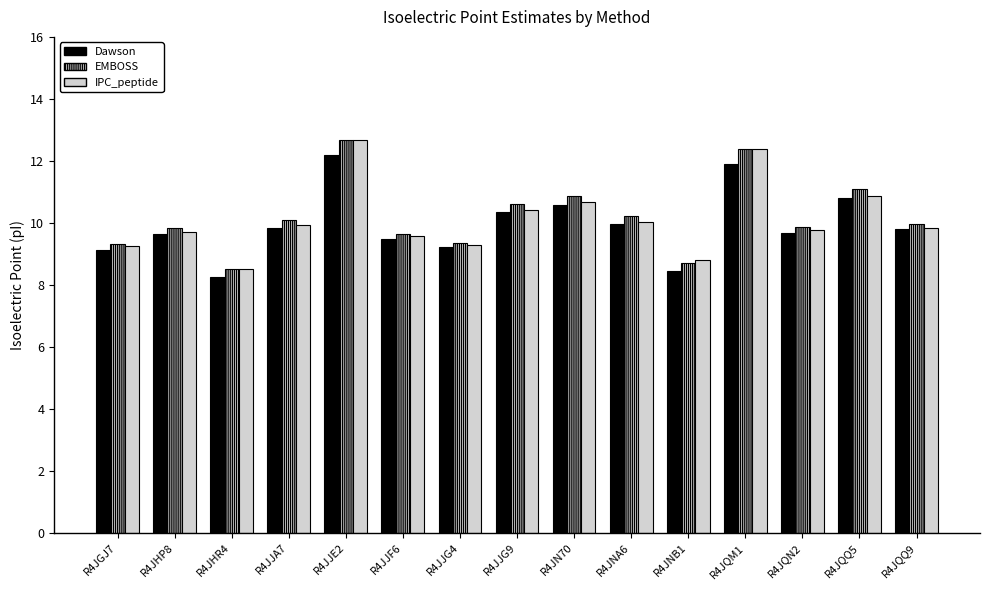

What is the difference between the highest and lowest values at R4JQQ5?

0.3